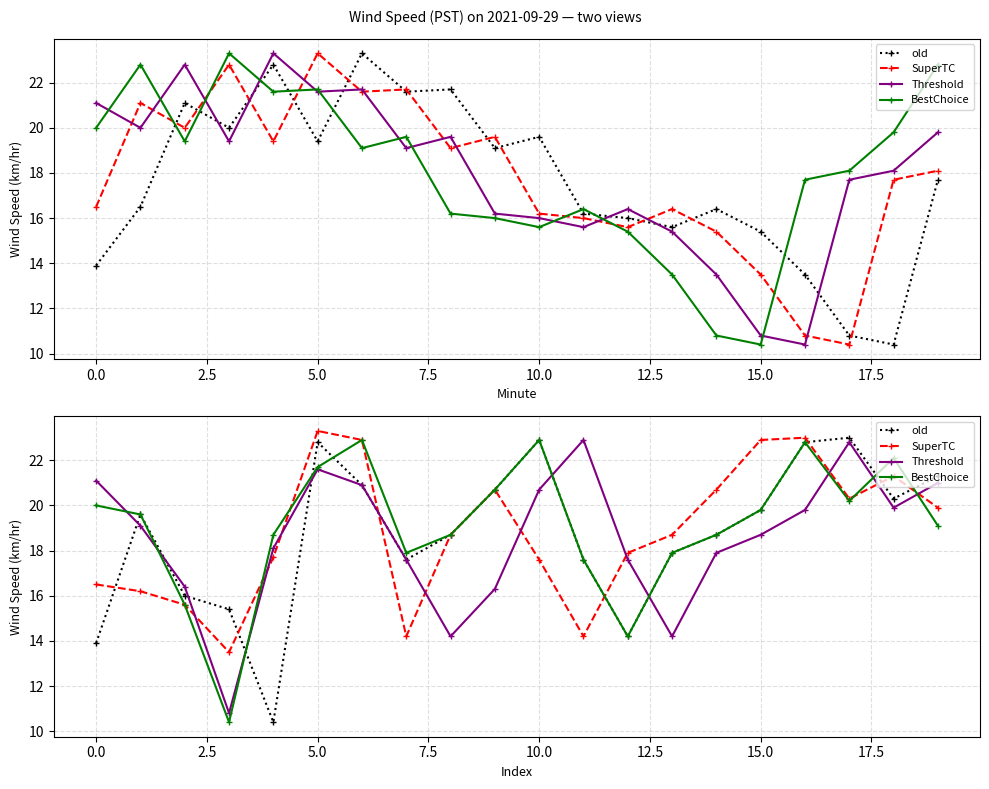

The value of BestChoice at 11 is 17.6. True or false?

True